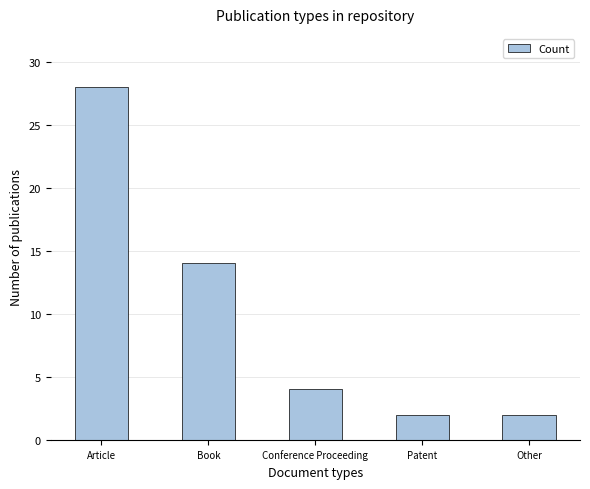

Approximately how many times larger is the value at Conference Proceeding compared to Book?

0.3